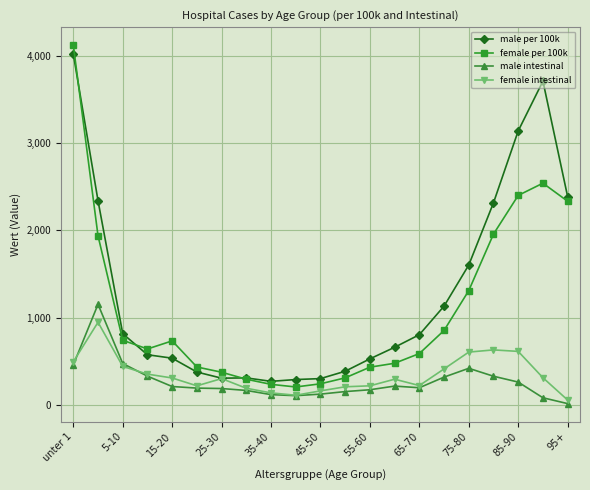

True or false: male intestinal and male per 100k cross at least once.

False